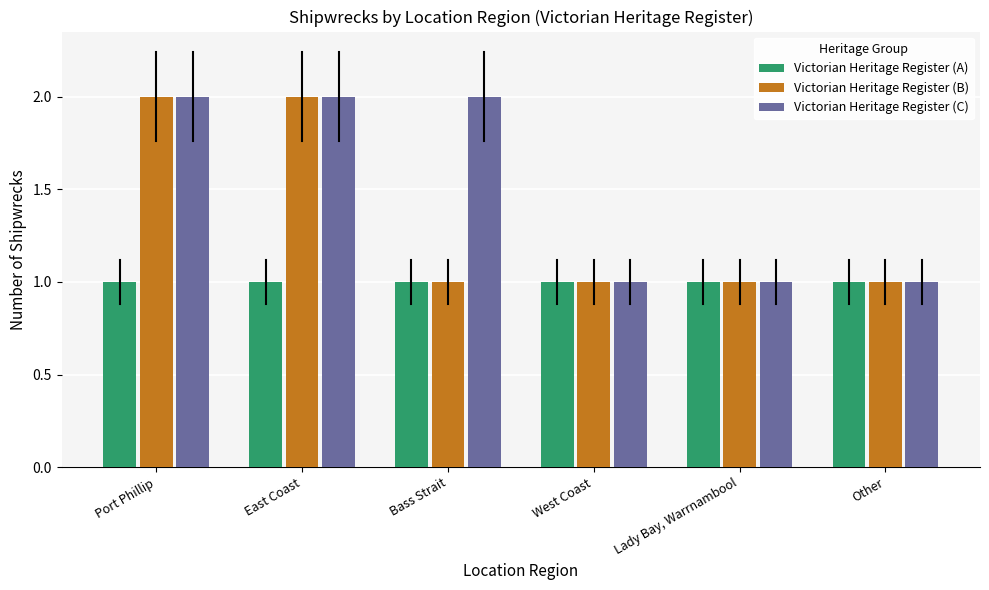

True or false: Victorian Heritage Register (A) has a value of 2 at West Coast.

False